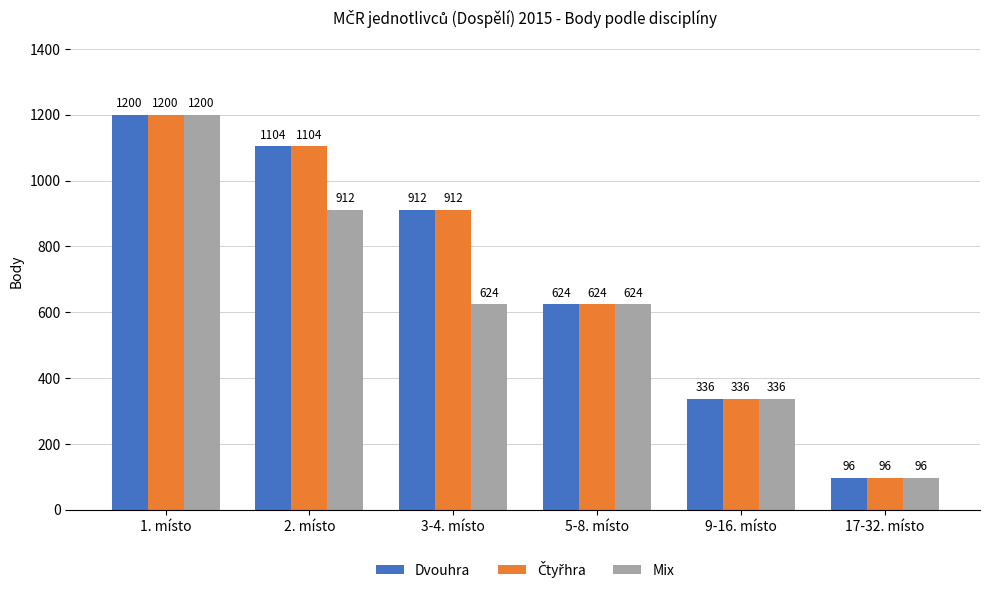

At which category is the sum across all series the highest?

1. místo